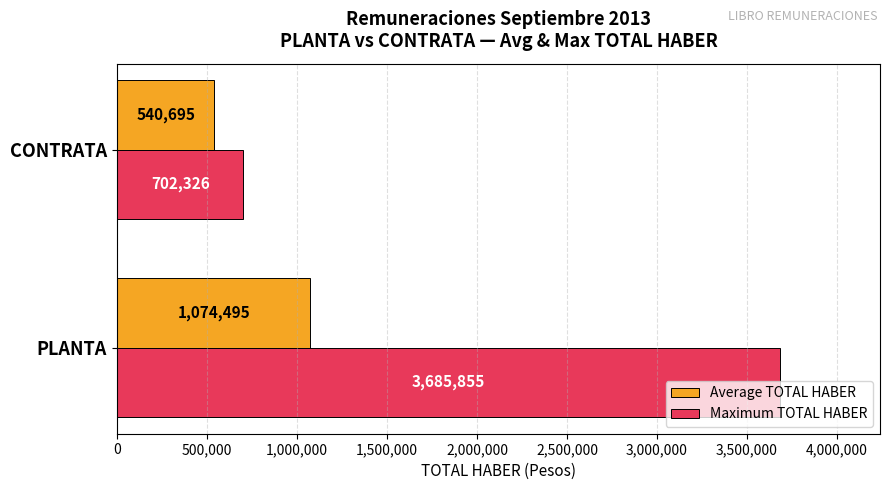

The Average TOTAL HABER series shows 1648075.7 at PLANTA. True or false?

False